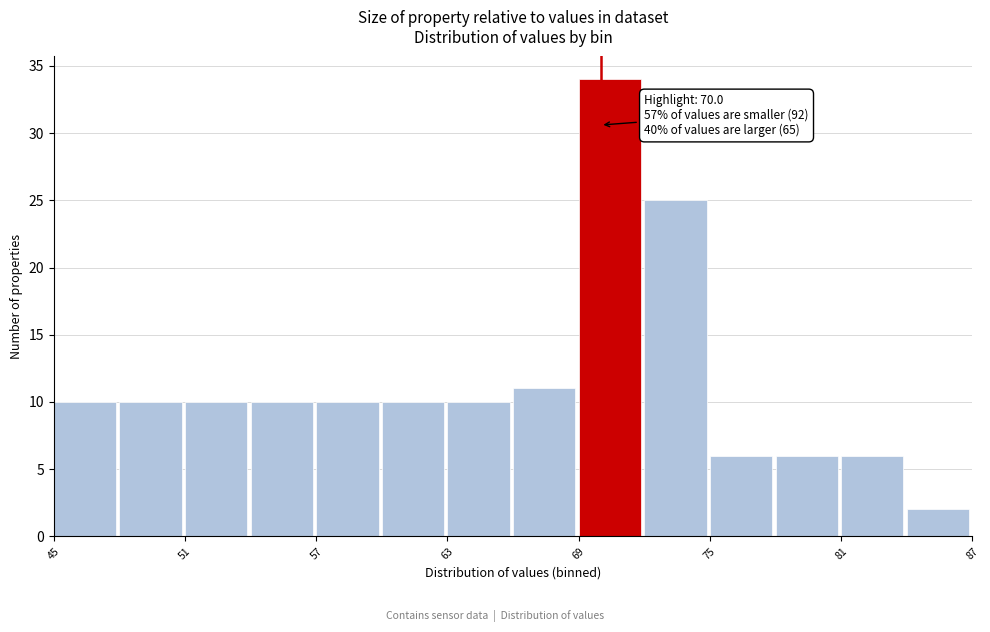

Read against the x-axis, roughly where is the centre of the tallest bar?

70